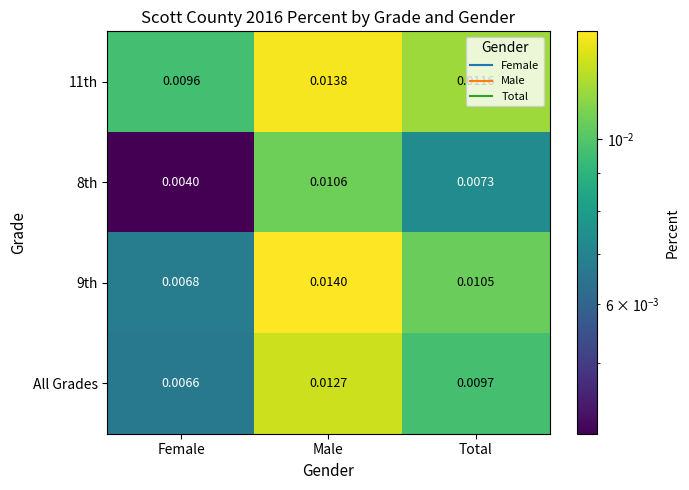

Where is 11th nearest to the value 0?

Female